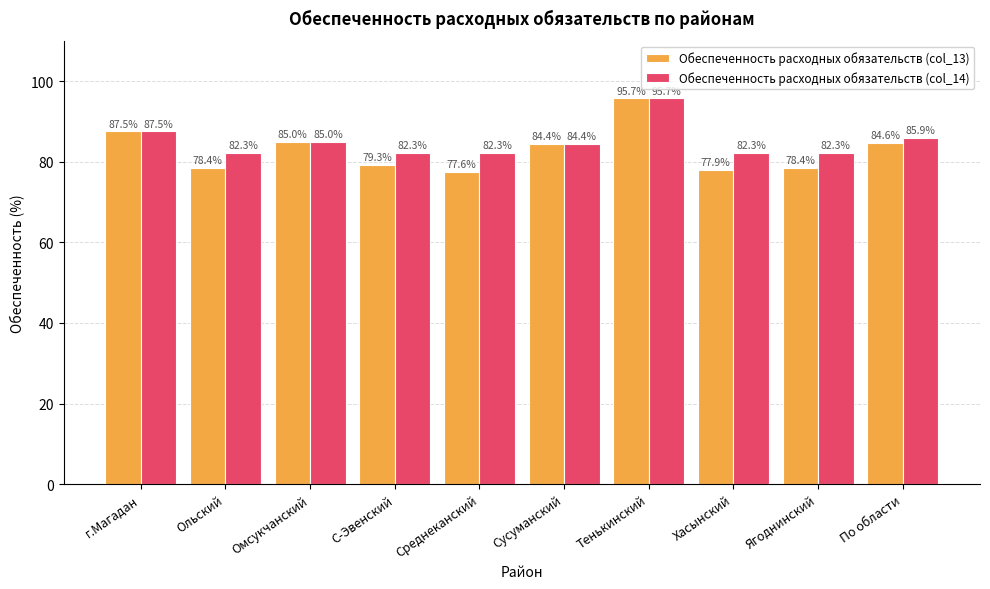

Which label corresponds to the smallest value in the chart?

Среднеканский